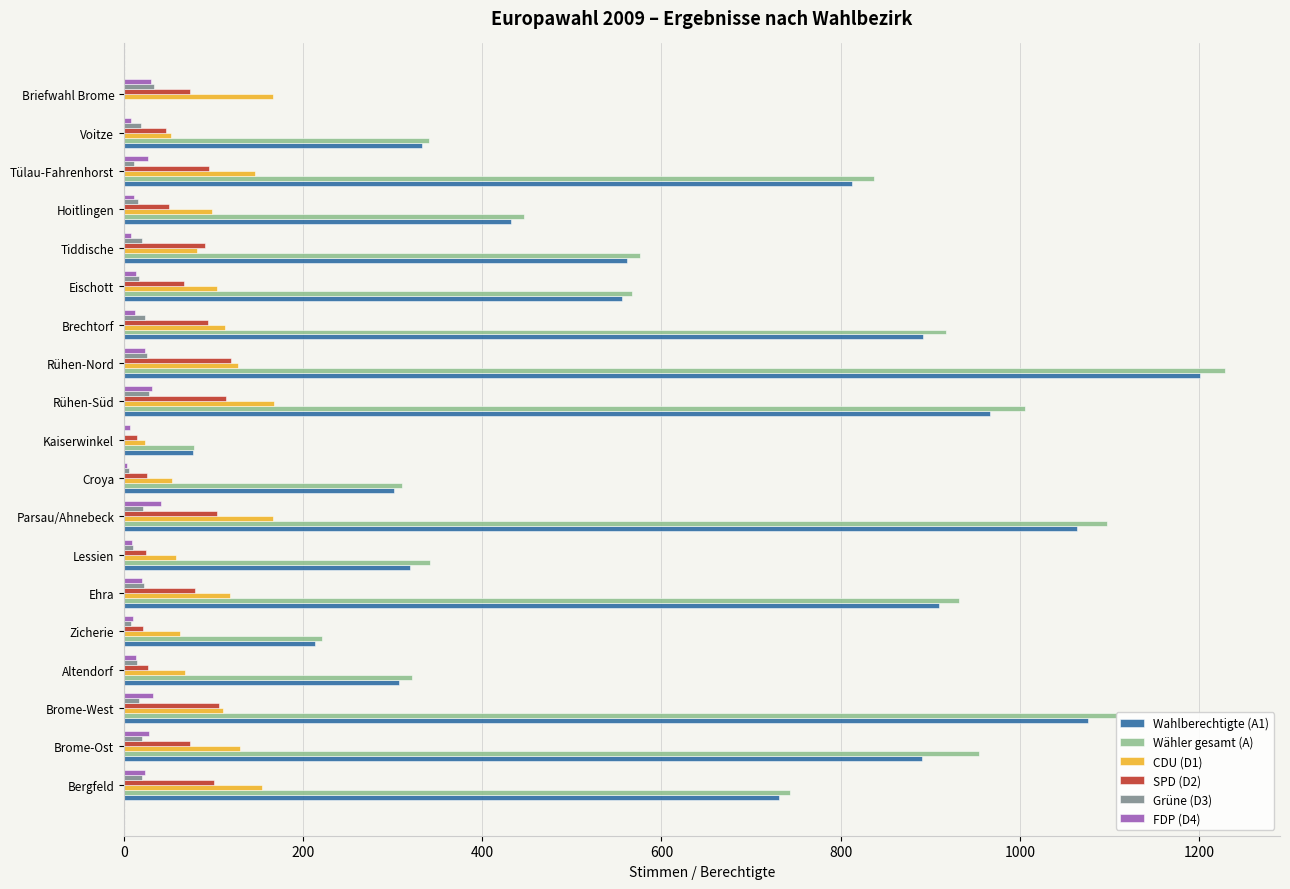

Which category has the highest value across all series?

Rühen-Nord